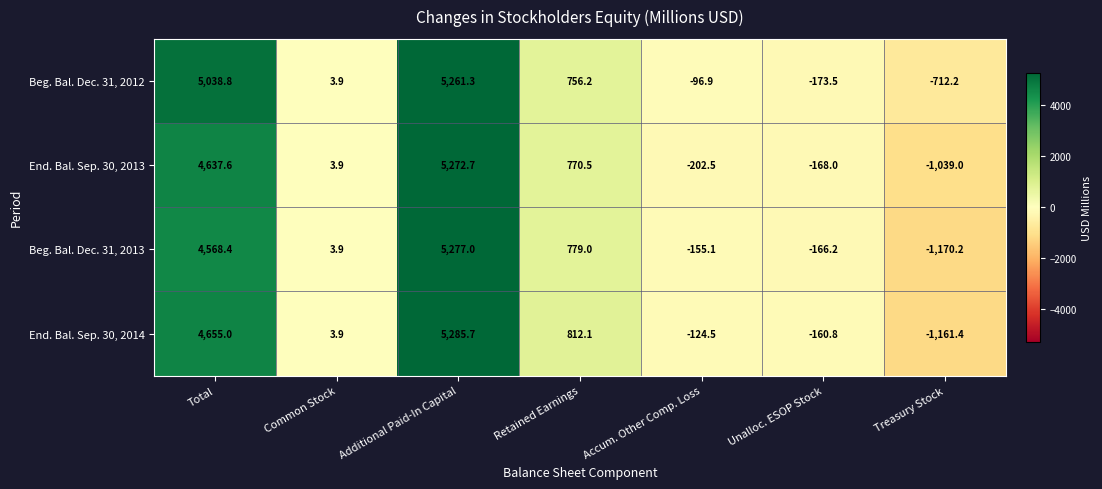

Rank the series by their maximum value, from lowest to highest.

Beg. Bal. Dec. 31, 2012, End. Bal. Sep. 30, 2013, Beg. Bal. Dec. 31, 2013, End. Bal. Sep. 30, 2014